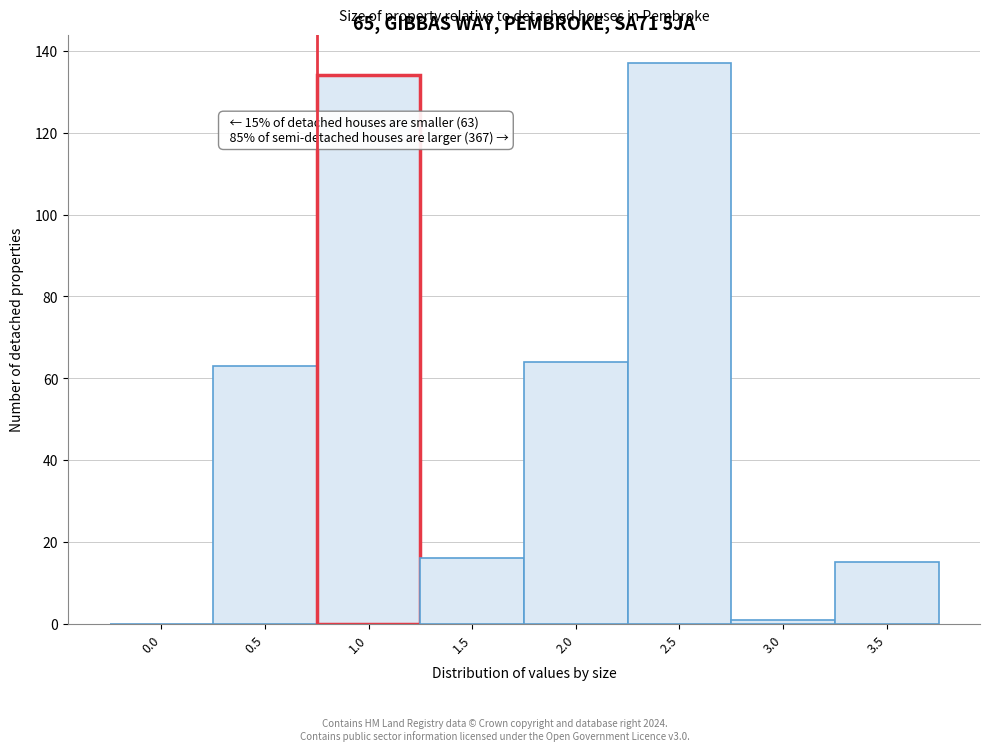

Reading left to right, what are all the values shown in this chart?

0.0=0	0.5=63	1.0=134	1.5=16	2.0=64	2.5=137	3.0=1	3.5=15